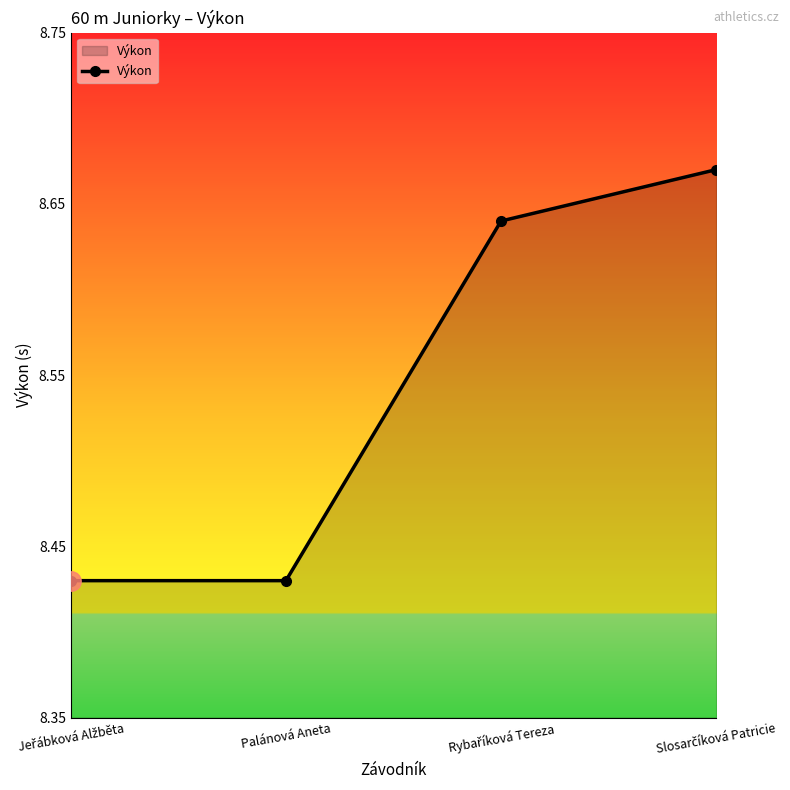

What is the label of the 3rd point from the right?

Palánová Aneta